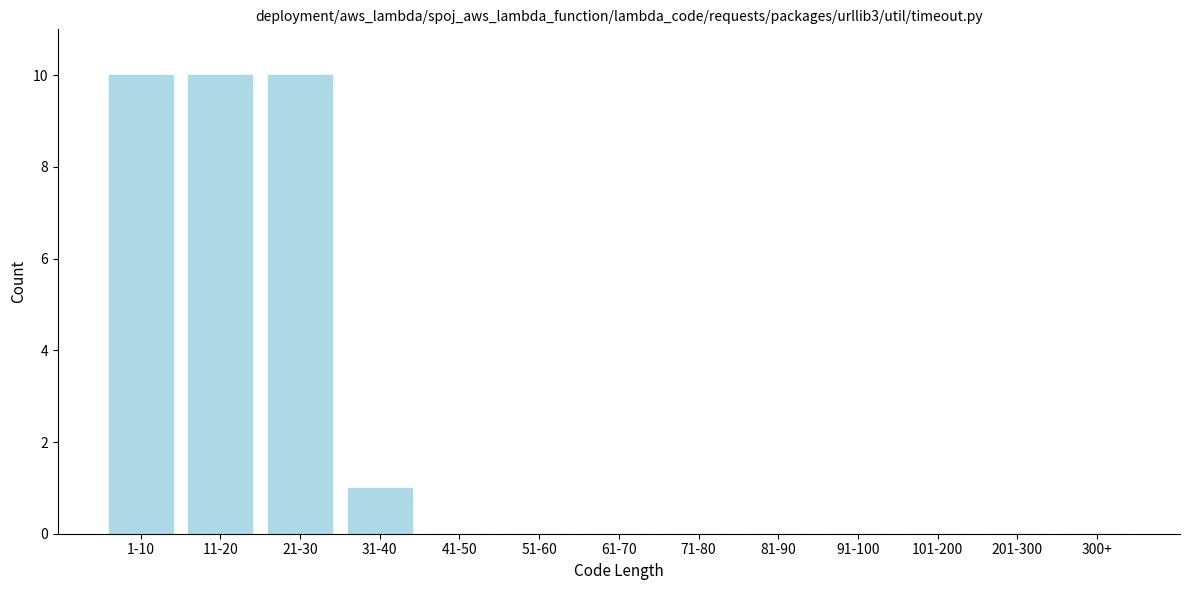

Reading left to right, what are all the values shown in this chart?

1-10=10	11-20=10	21-30=10	31-40=1	41-50=0	51-60=0	61-70=0	71-80=0	81-90=0	91-100=0	101-200=0	201-300=0	300+=0